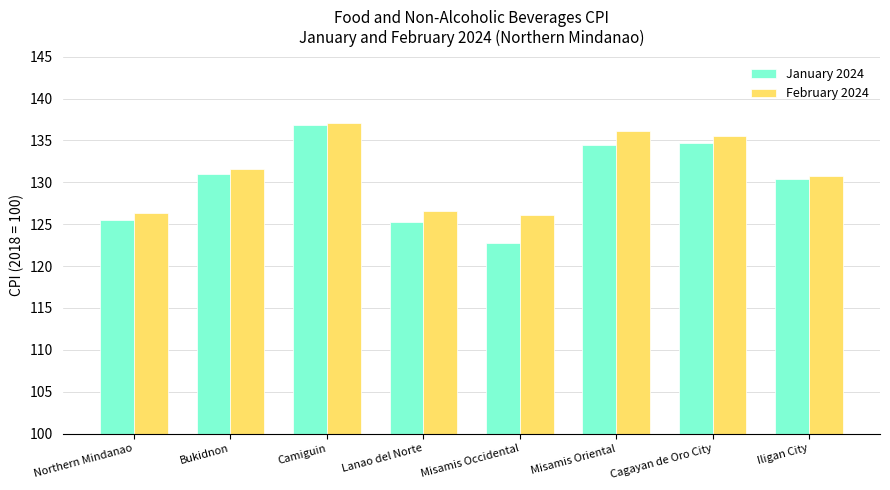

Rank the series by their average value, from highest to lowest.

February 2024, January 2024